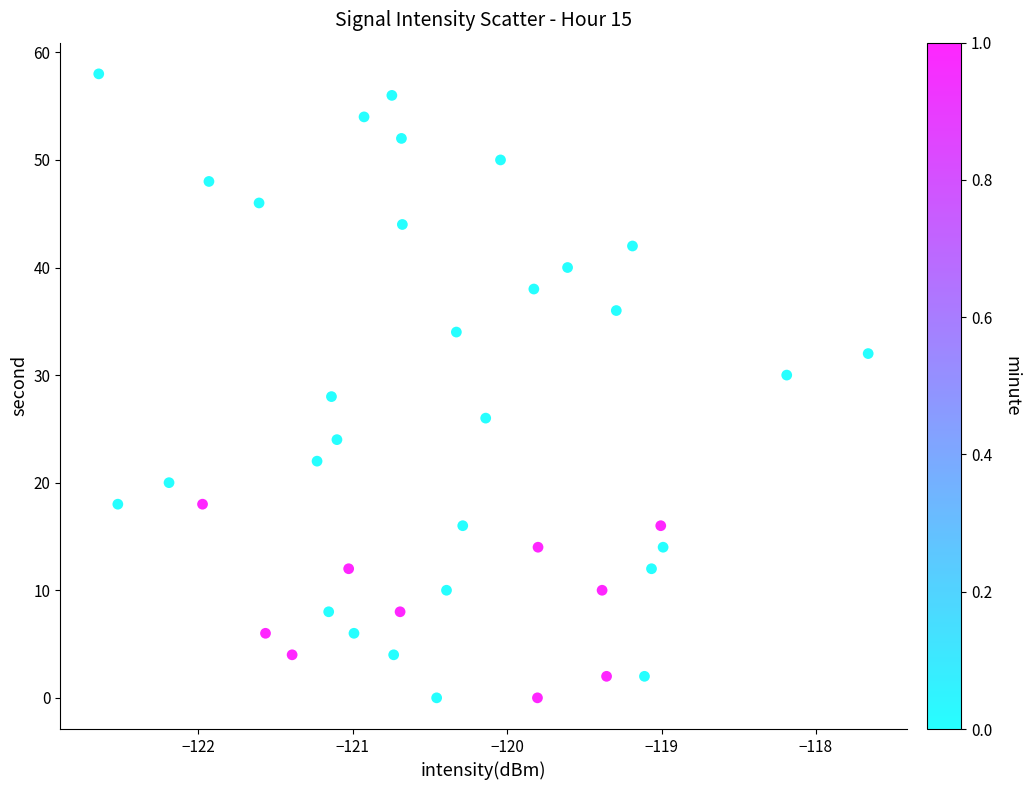

What is the range of Y values (max minus min)?

58